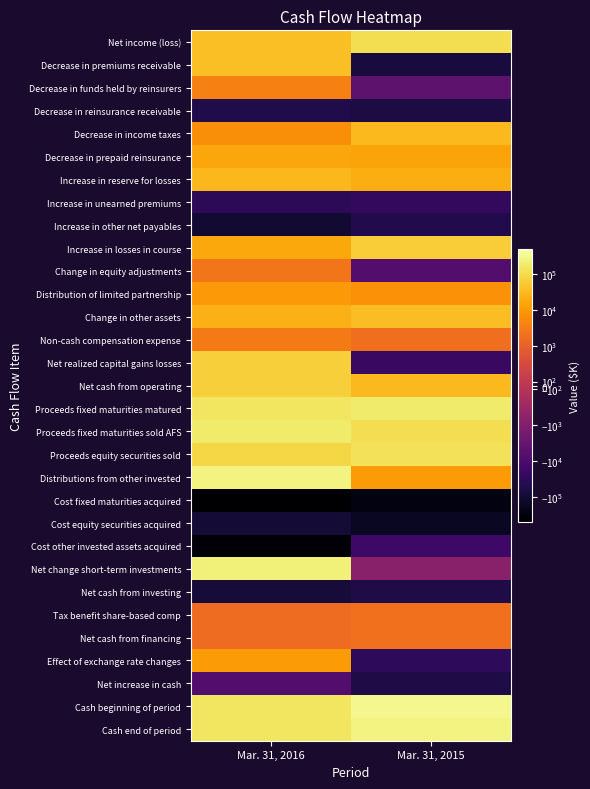

Between Mar. 31, 2015 and Mar. 31, 2016, which is larger?

Mar. 31, 2015